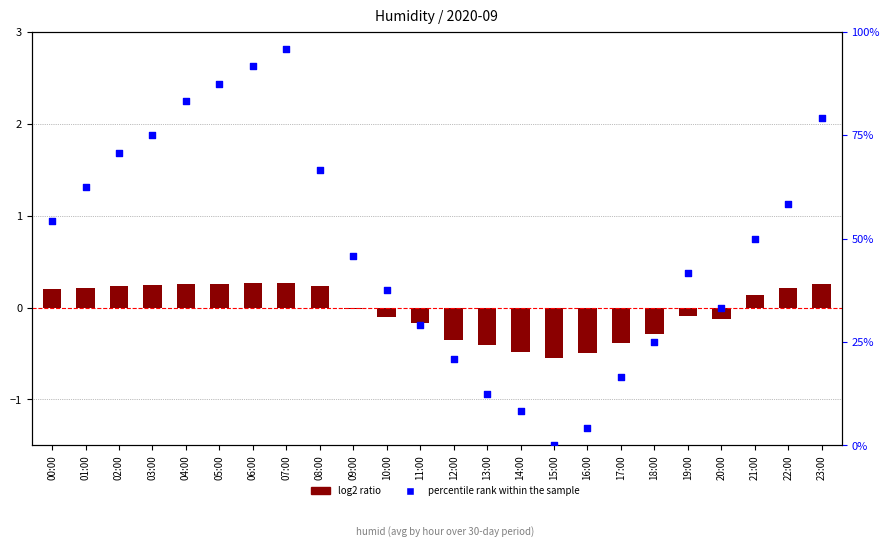

What are all the series names shown in the legend?

log2 ratio, percentile rank within the sample